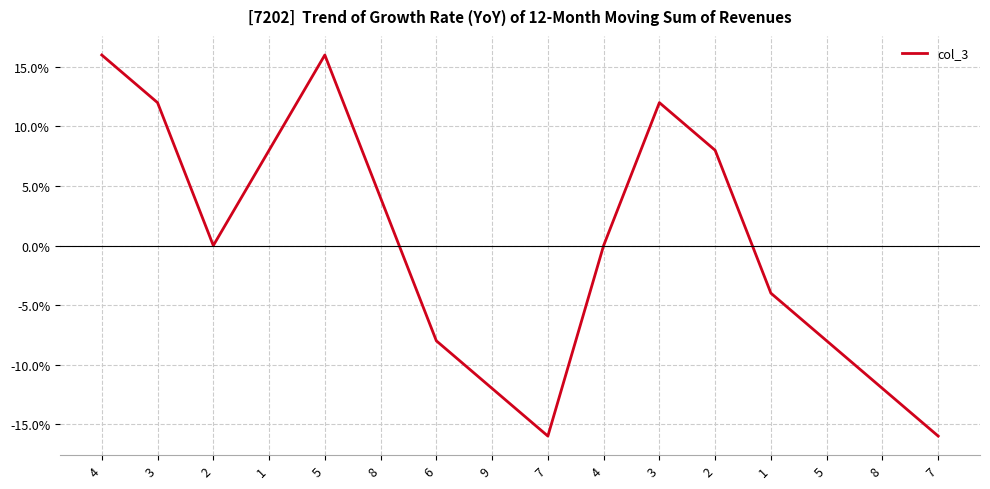

Reading left to right, extract all data points from this chart.

4=16	3=12	2=0	1=8	5=16	8=4	6=-8	9=-12	7=-16	4=0	3=12	2=8	1=-4	5=-8	8=-12	7=-16